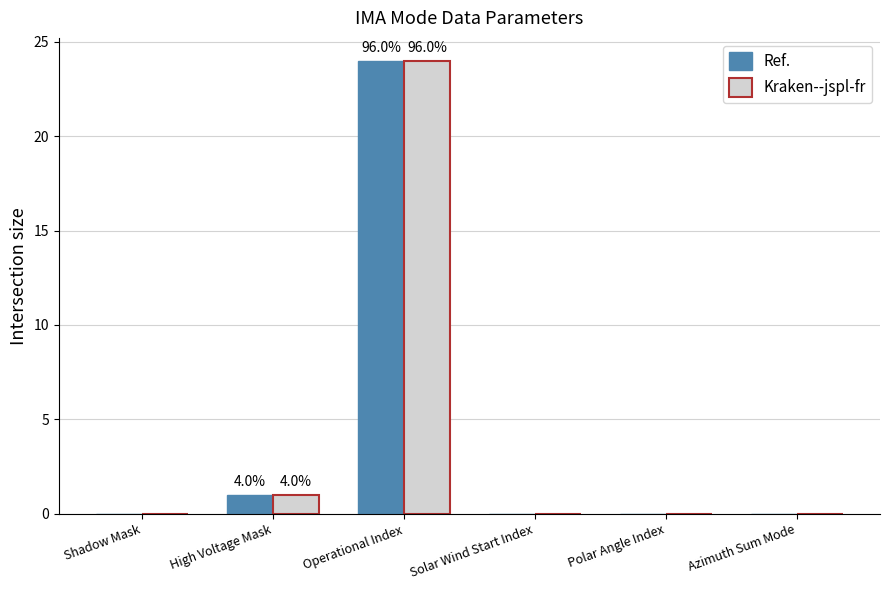

At which label is Kraken--jspl-fr closest to 12?

High Voltage Mask